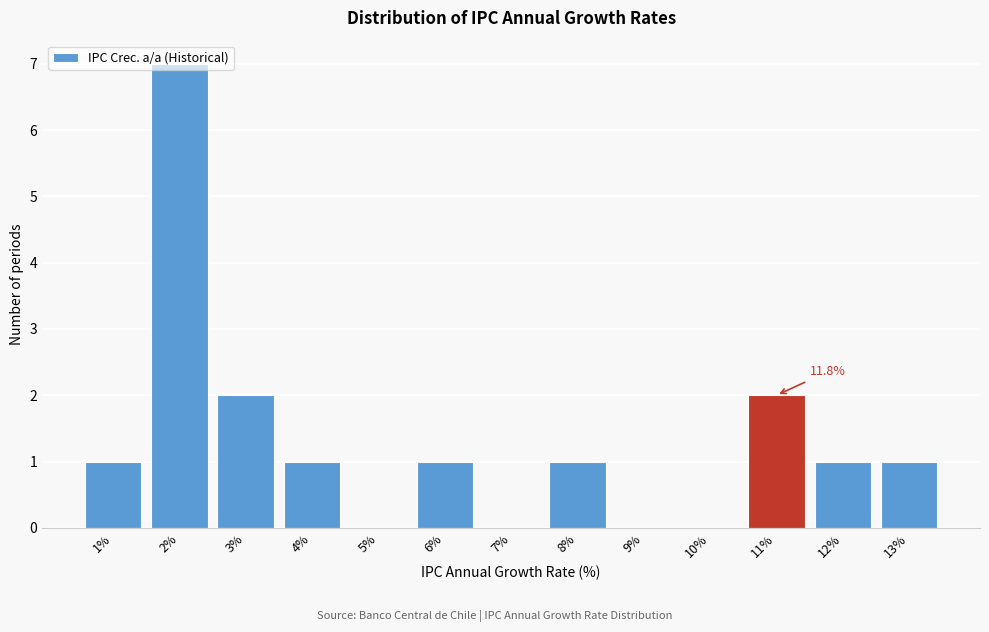

What is the sum of all values?

17